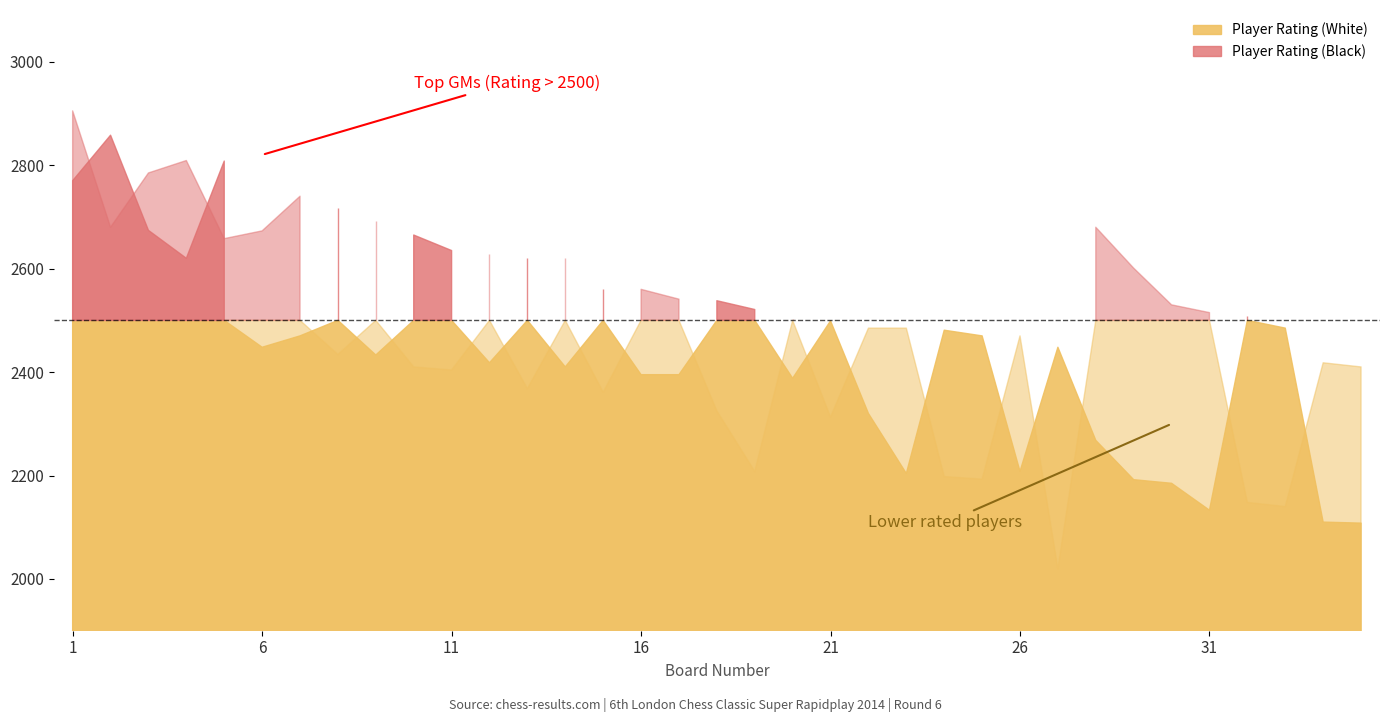

What is the maximum value for Player Rating (Black)?

2905